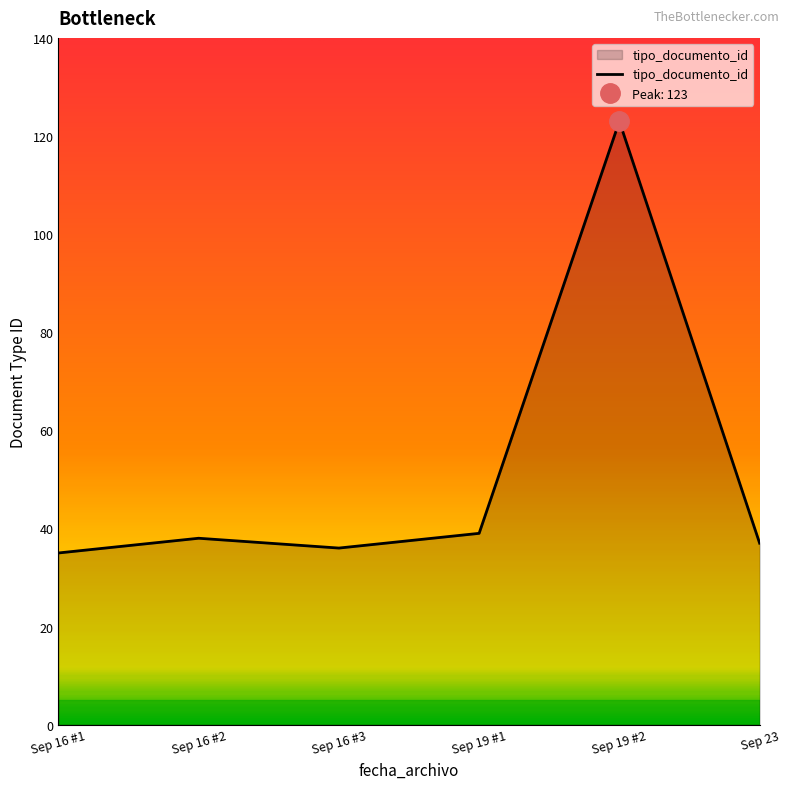

Is it true that tipo_documento_id equals 37 at Sep 23?

True